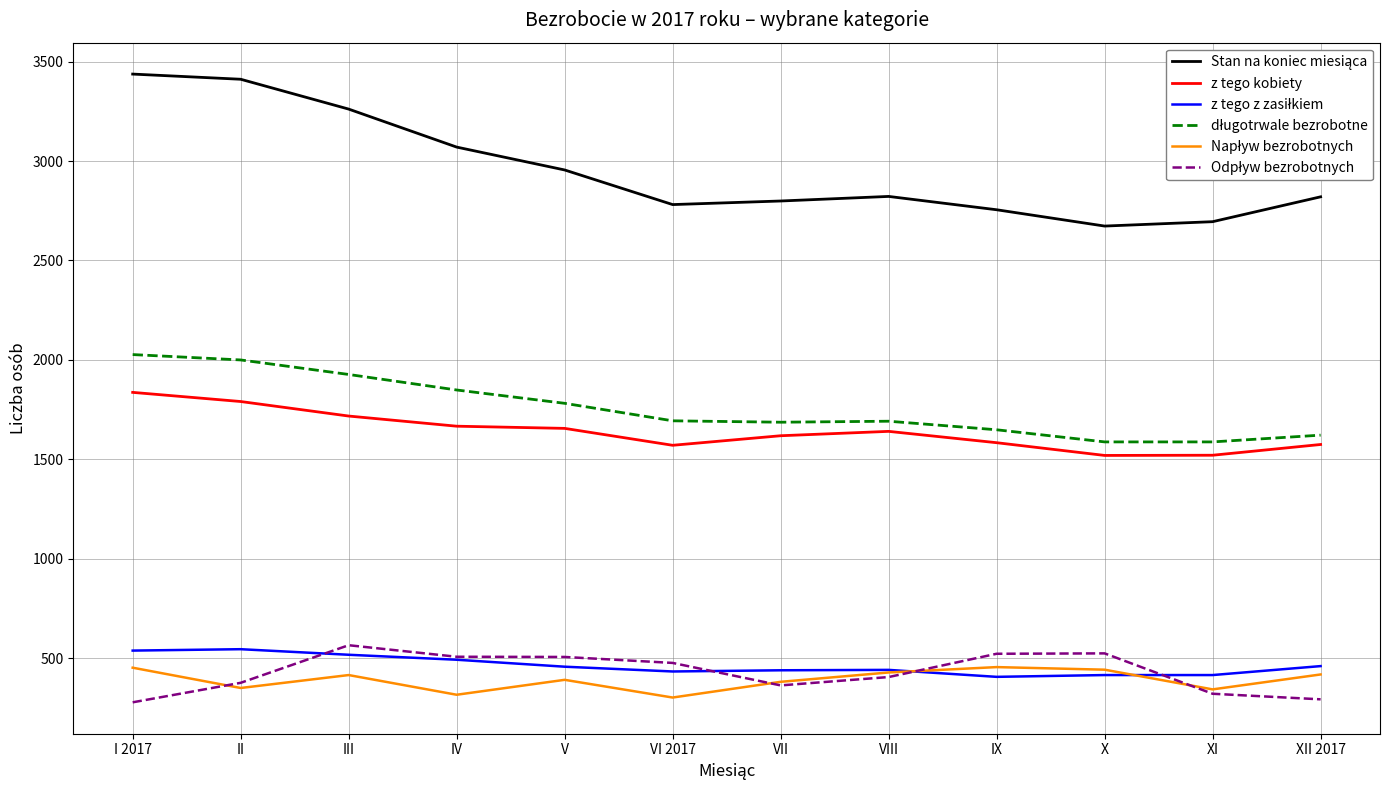

Count the number of categories in the chart.

12